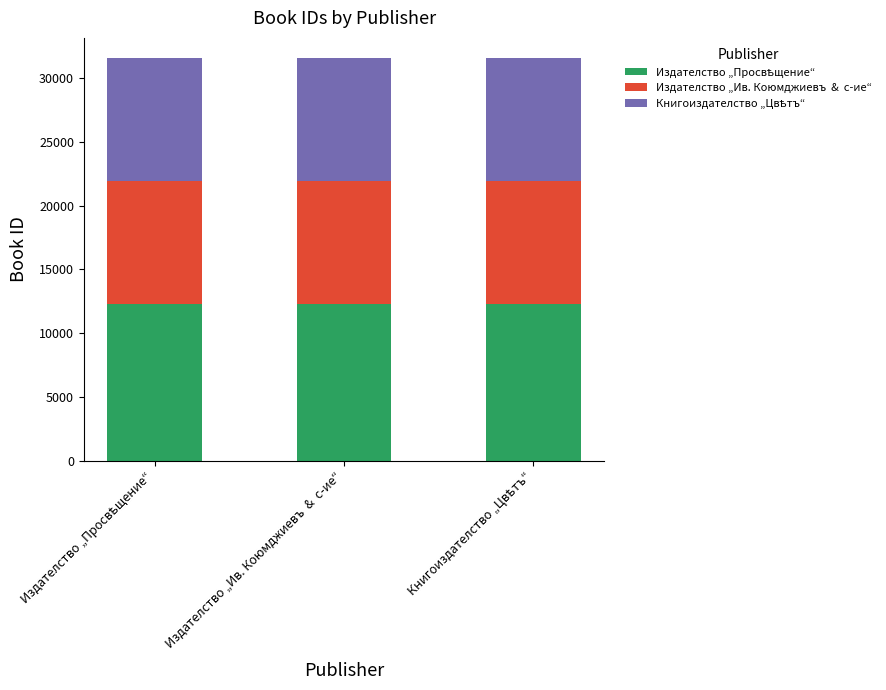

Are the bars grouped side by side (vs. stacked)?

No